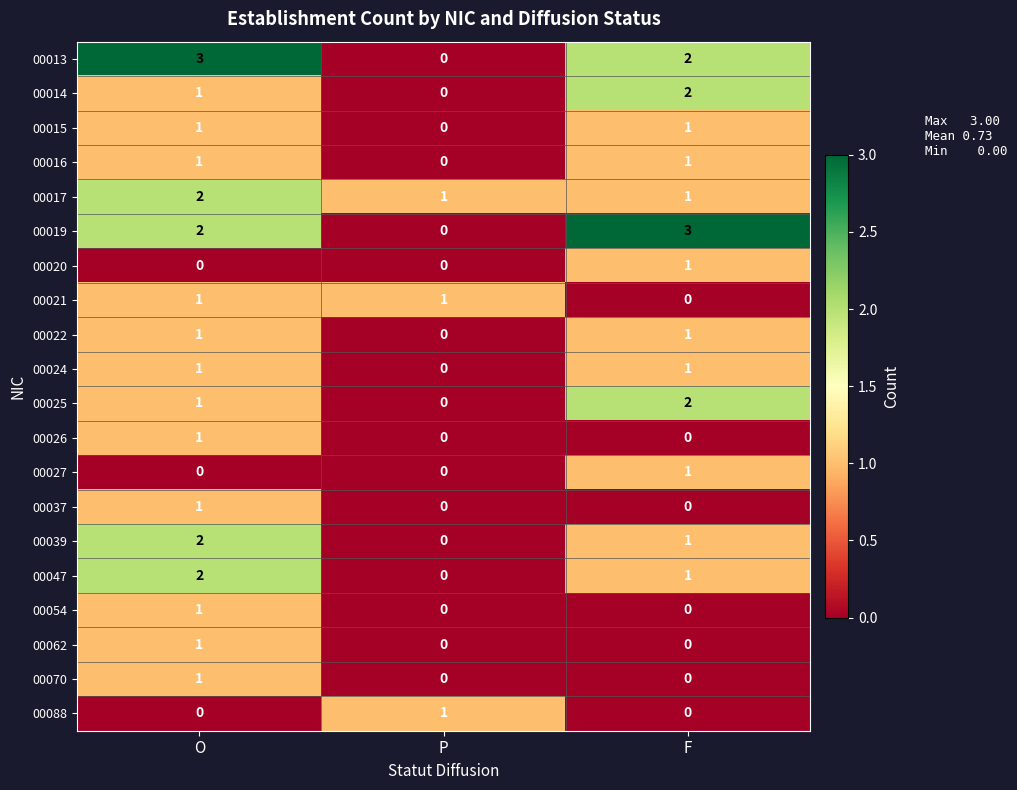

How many 00021 values are between 0 and 1?

3